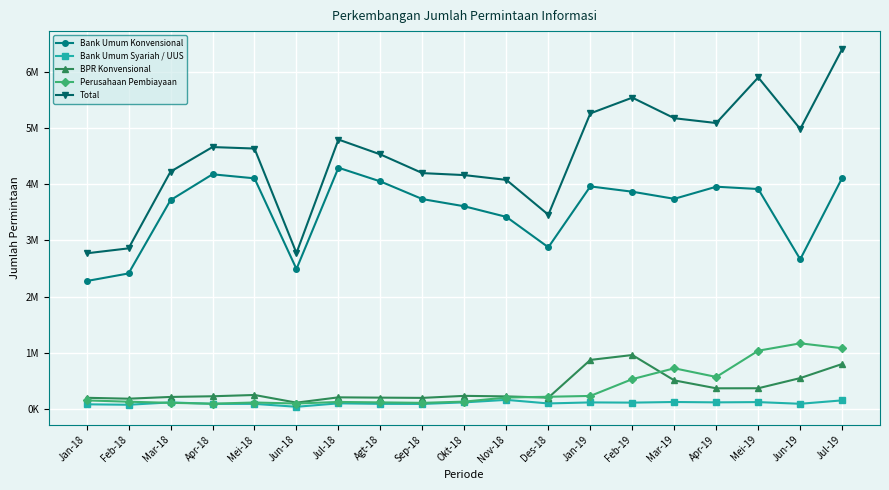

Reading left to right, what are all the values shown in this chart?

Bank Umum Konvensional: 2276724	2412013	3716393	4176309	4104648	2491596	4293433	4049210	3734960	3606914	3418299	2877563	3960920	3866541	3739840	3955364	3914161	2663867	4113051
Bank Umum Syariah / UUS: 83408	75192	117559	91043	91039	39235	100392	91459	89988	117732	162281	98644	117075	113311	124343	117877	122586	92684	153349
BPR Konvensional: 199217	183172	214224	226416	249155	112871	207256	201915	197575	233539	224183	201712	873179	960255	509005	367901	368987	549947	800931
Perusahaan Pembiayaan: 152819	129400	109311	94728	115400	97445	125252	117491	109225	131194	204075	217492	232147	531327	724178	569892	1037137	1168163	1081125
Total: 2770070	2858415	4223140	4661007	4634831	2775379	4795110	4529720	4197535	4162084	4076911	3456491	5260219	5540511	5174205	5088533	5899852	4982910	6406111